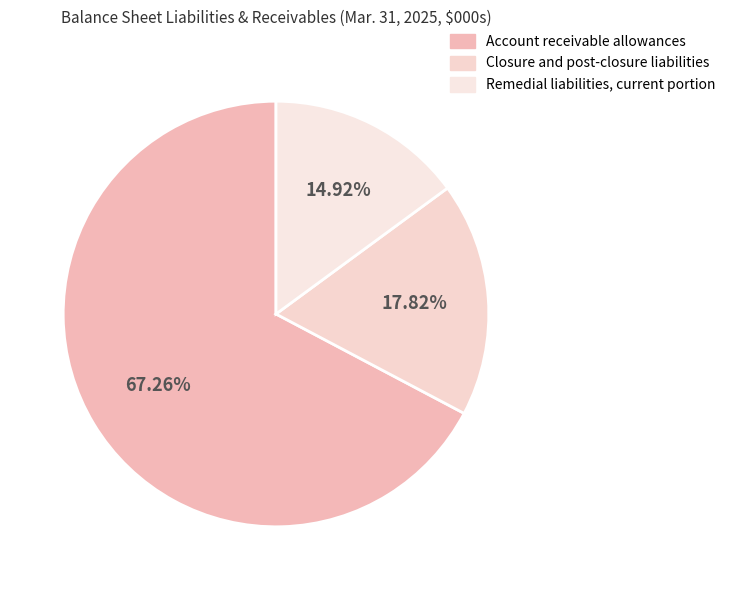

Rank the categories by value from lowest to highest.

Remedial liabilities, current portion, Closure and post-closure liabilities, Account receivable allowances